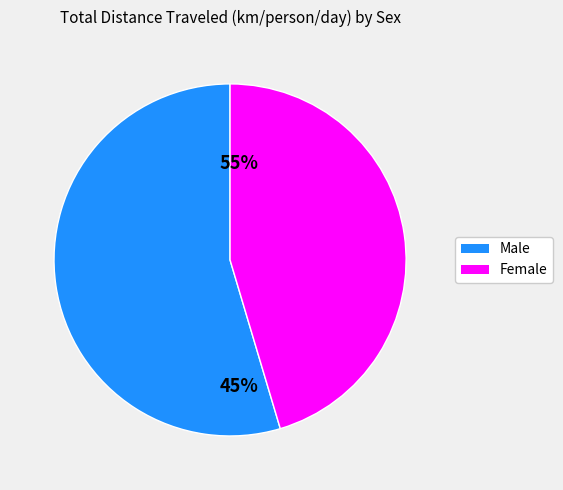

Is there a majority slice in this chart?

Yes